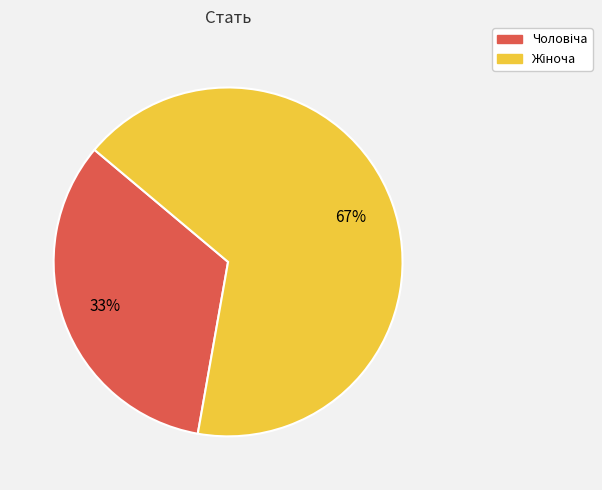

How many slices are in this pie chart?

2